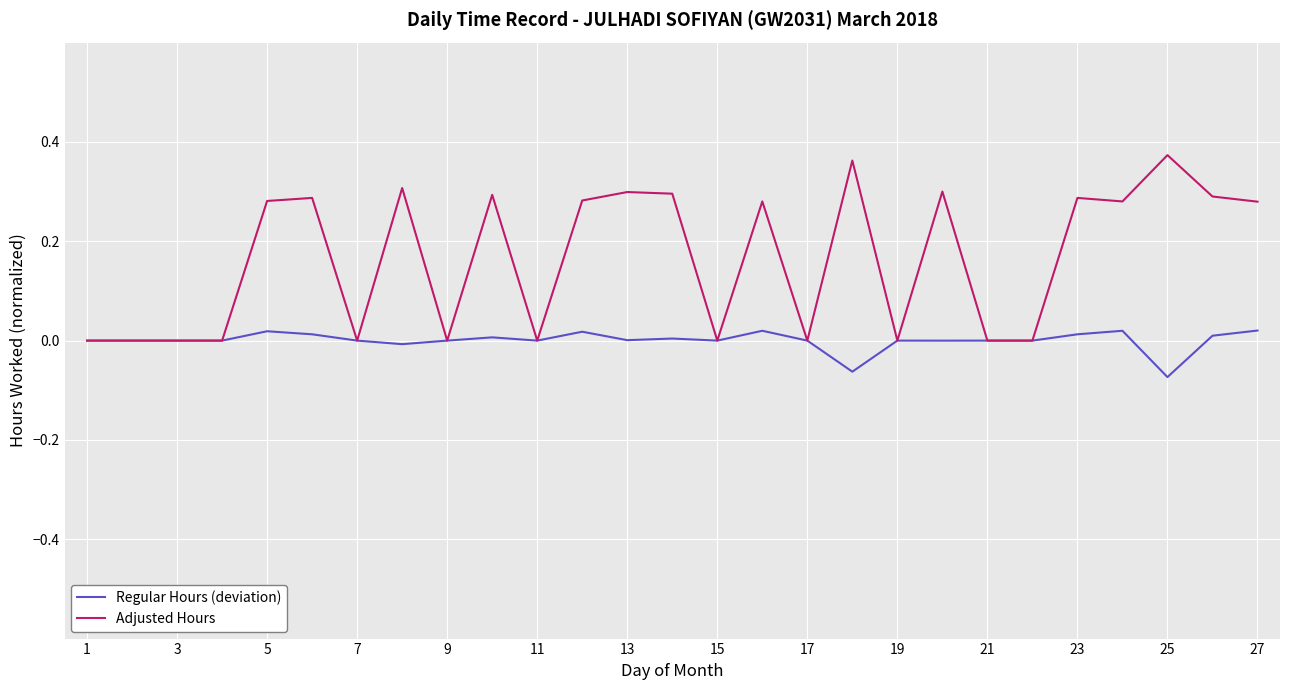

Rank the series by their average value, from lowest to highest.

Regular Hours (deviation), Adjusted Hours